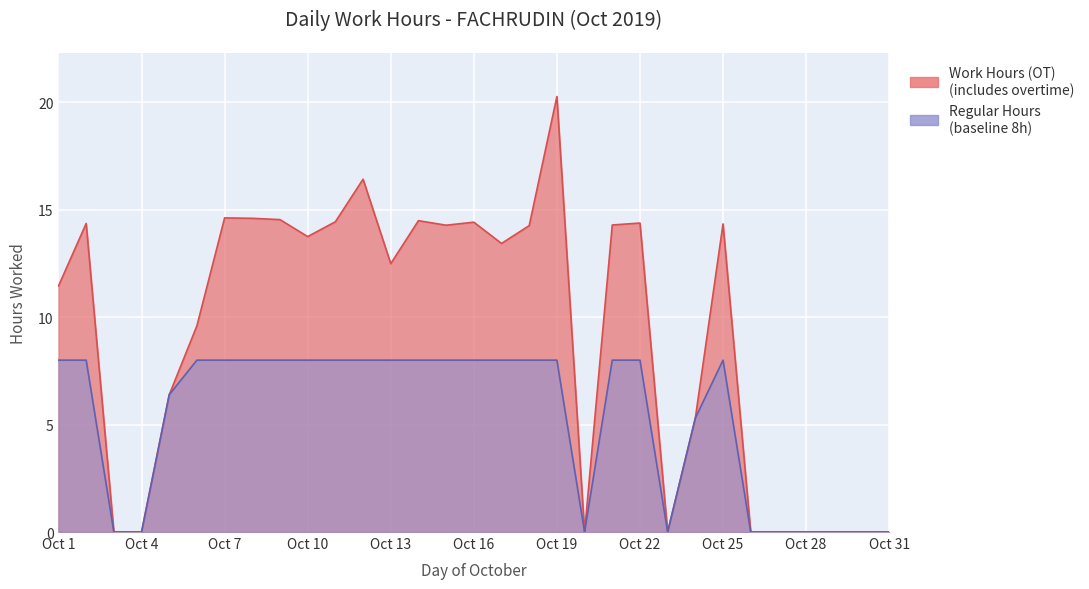

What is the sum of the Work Hours (OT) values at 3 and 11?

14.4